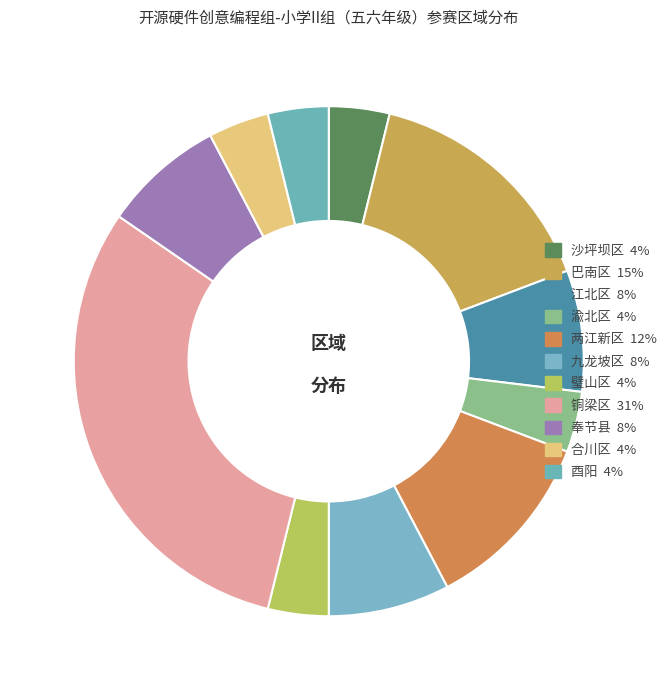

What is the largest slice in the pie chart?

铜梁区